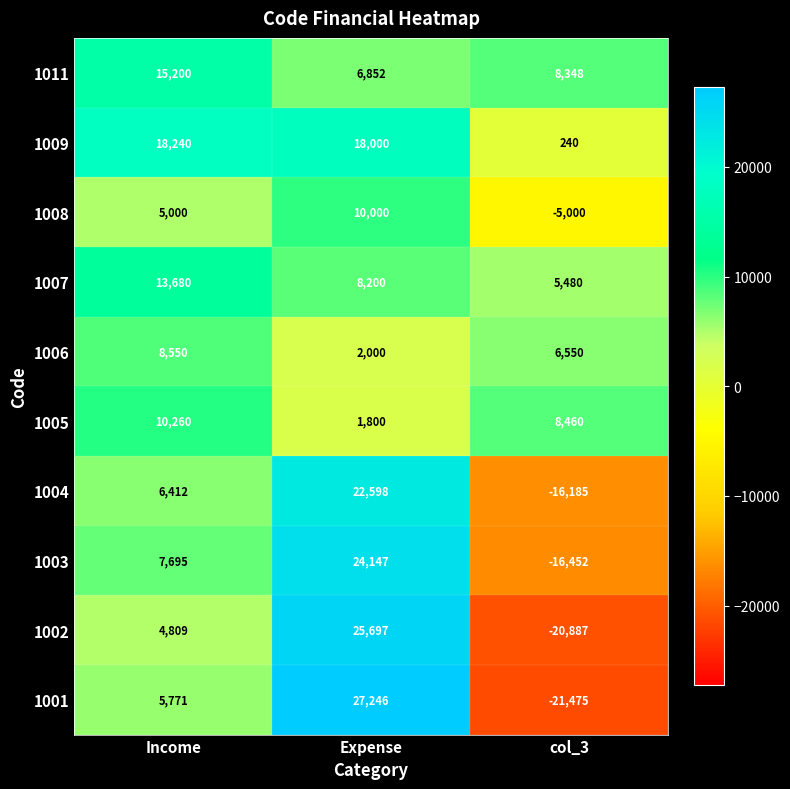

The 1001 series shows 47721 at Expense. True or false?

False